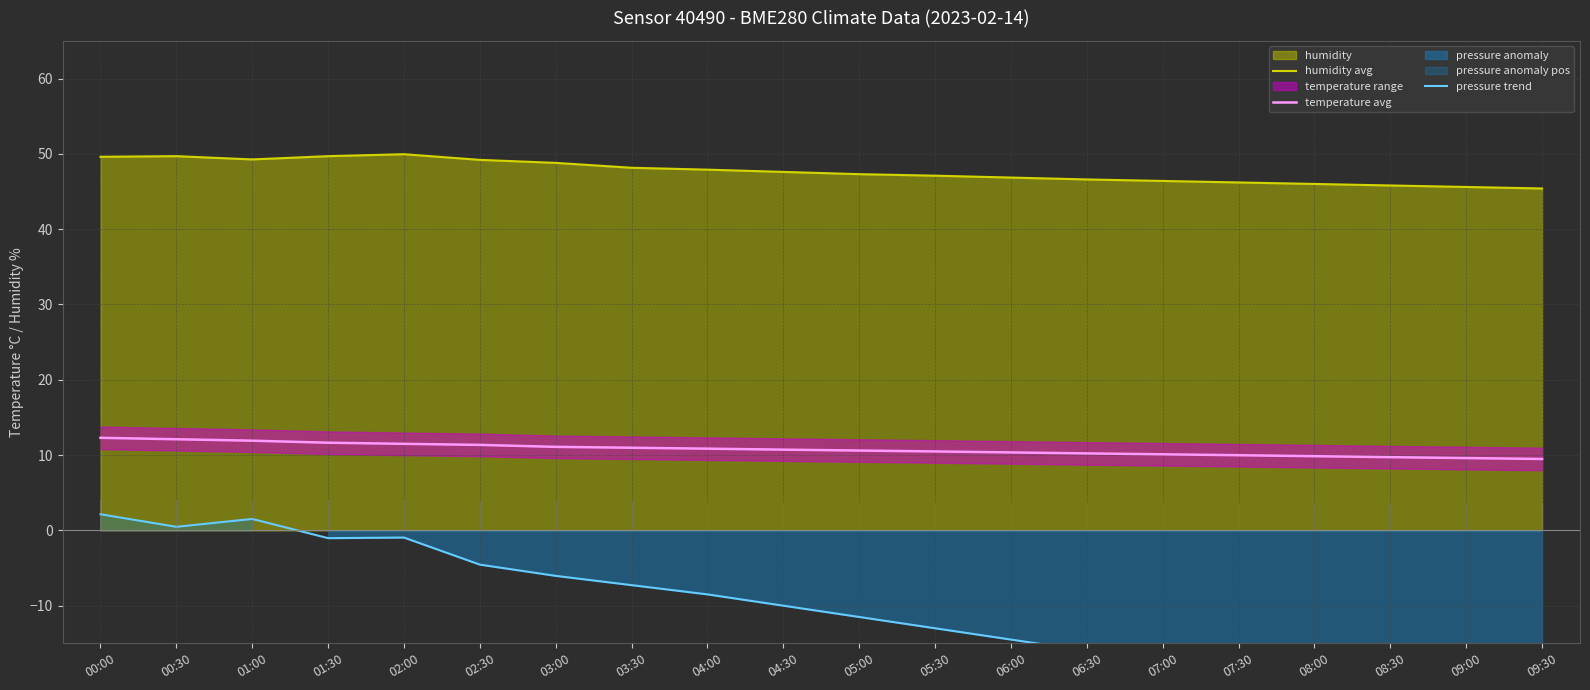

Reading left to right, what are all the values shown in this chart?

humidity avg: 00:00=49.6	00:30=49.7	01:00=49.3	01:30=49.7	02:00=50.0	02:30=49.2	03:00=48.8	03:30=48.1	04:00=47.9	04:30=47.6	05:00=47.3	05:30=47.1	06:00=46.9	06:30=46.6	07:00=46.4	07:30=46.2	08:00=46.0	08:30=45.8	09:00=45.6	09:30=45.4
temperature avg: 00:00=12.3	00:30=12.1	01:00=11.9	01:30=11.6	02:00=11.5	02:30=11.3	03:00=11.1	03:30=11.0	04:00=10.8	04:30=10.7	05:00=10.6	05:30=10.5	06:00=10.3	06:30=10.2	07:00=10.1	07:30=10.0	08:00=9.8	08:30=9.7	09:00=9.6	09:30=9.5
pressure trend: 00:00=2.1	00:30=0.5	01:00=1.5	01:30=-1.0	02:00=-1.0	02:30=-4.5	03:00=-6.0	03:30=-7.3	04:00=-8.5	04:30=-10.0	05:00=-11.5	05:30=-13.0	06:00=-14.5	06:30=-16.0	07:00=-17.5	07:30=-19.0	08:00=-20.5	08:30=-22.0	09:00=-23.5	09:30=-25.0